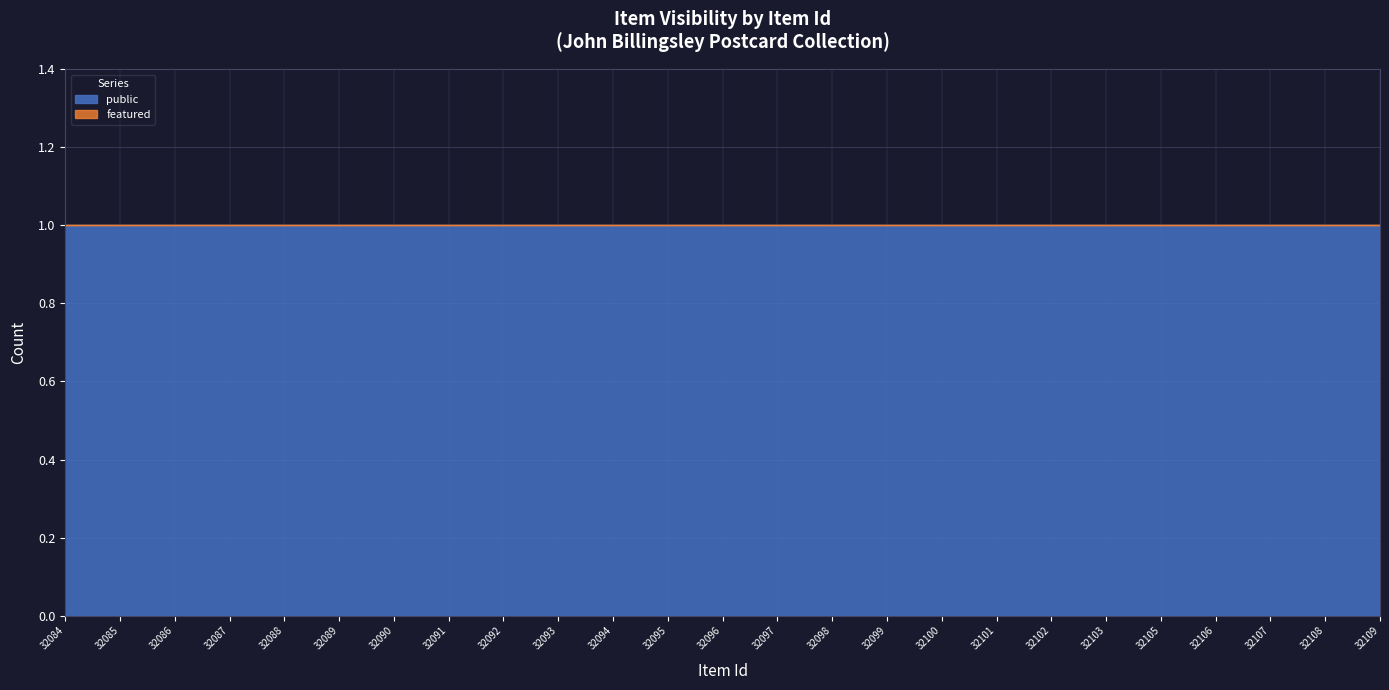

Which category has the highest value across all series?

32084